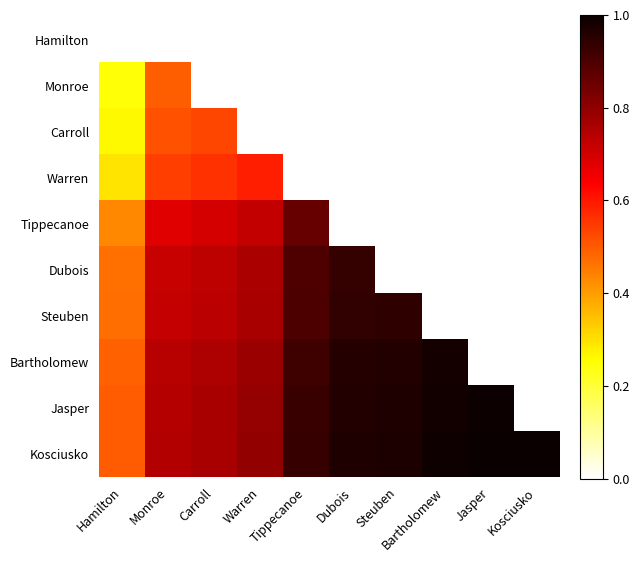

How many positive values does the Tippecanoe series have?

5